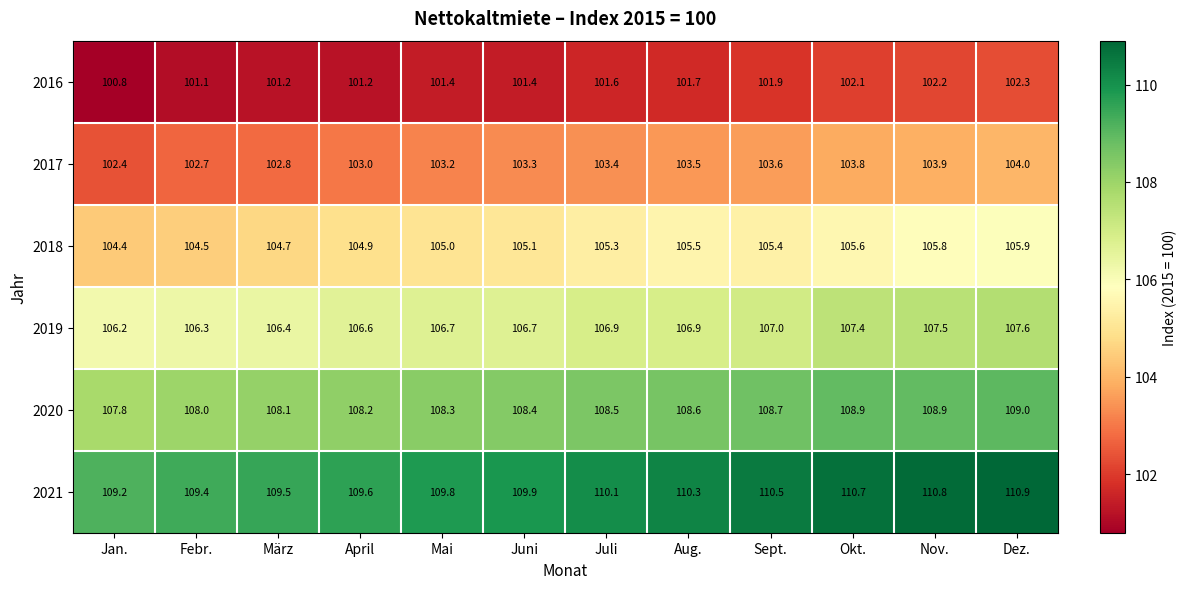

Read the 2016 value at Mai.

101.4